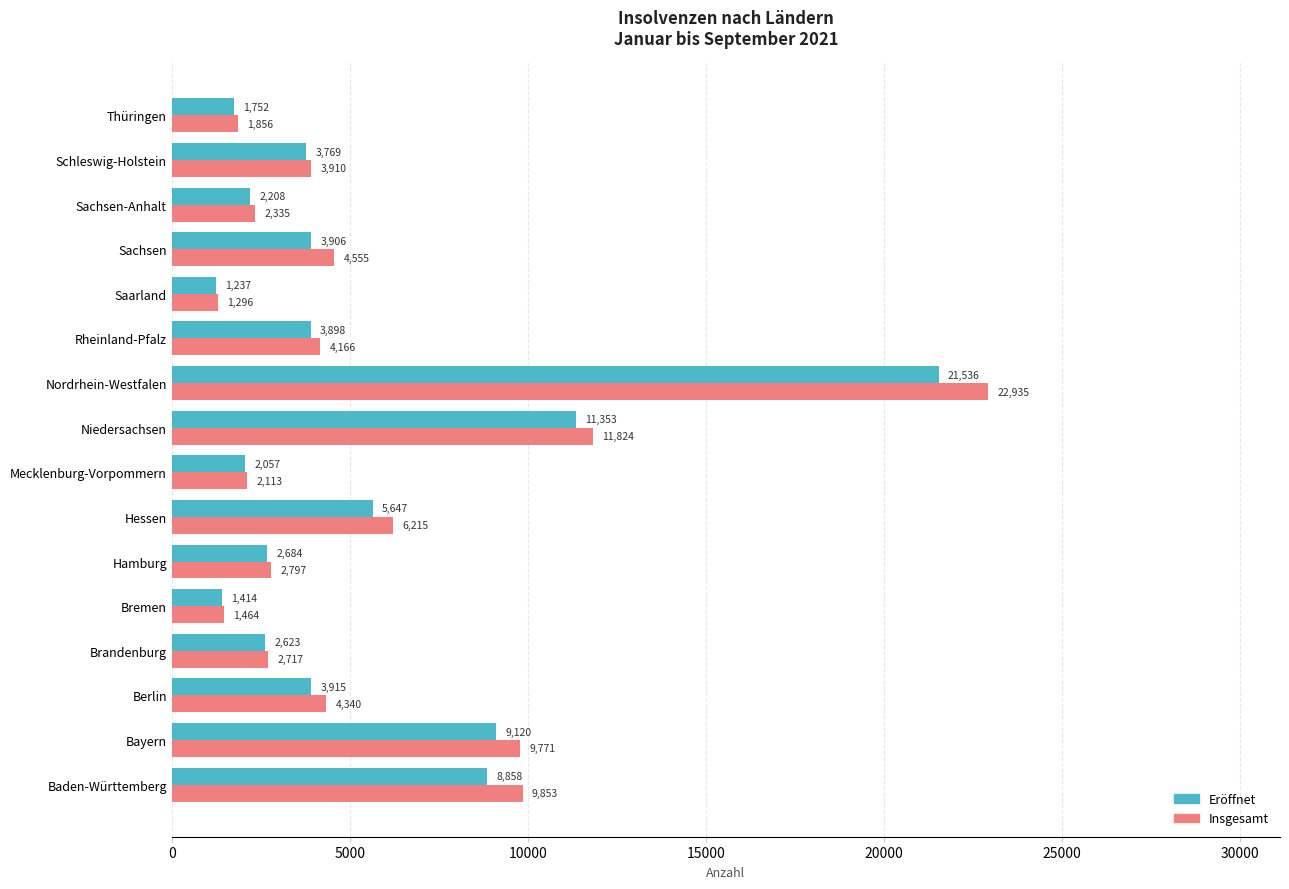

At how many categories does at least one series exceed 13672?

1